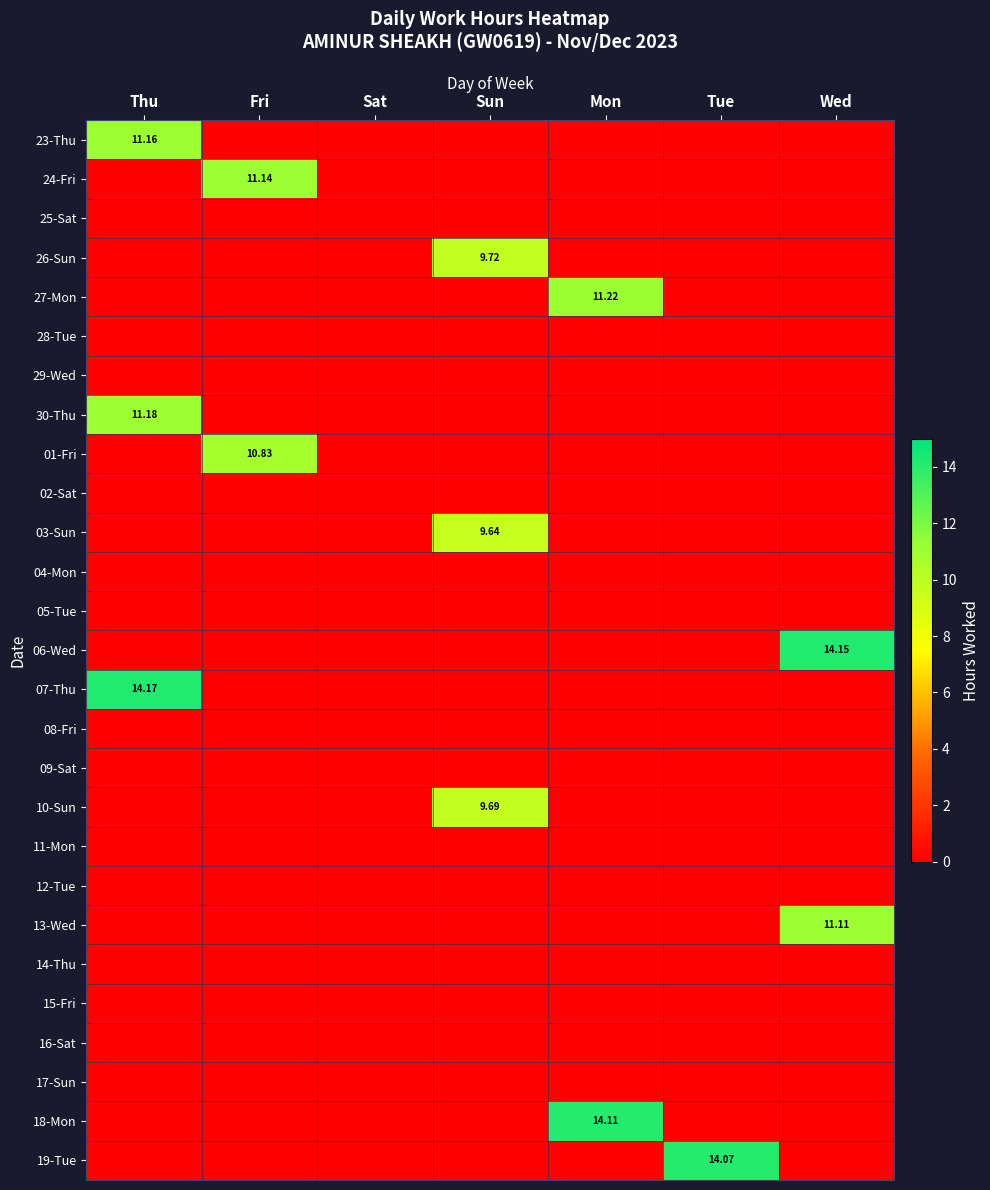

At which label does 24-Fri reach its minimum?

Thu